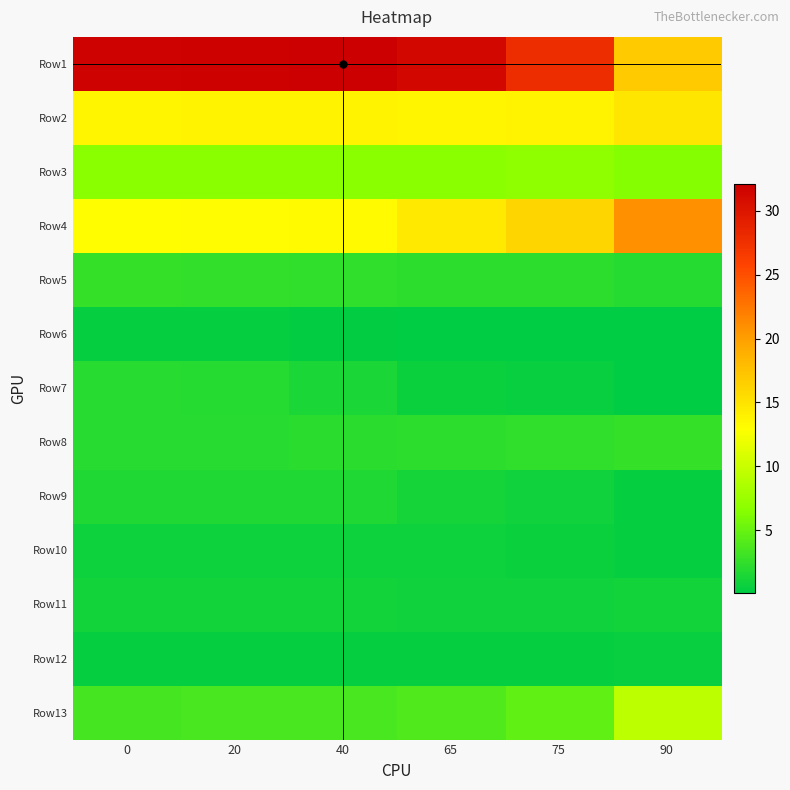

What is the average value of the Row4 series?

15.2